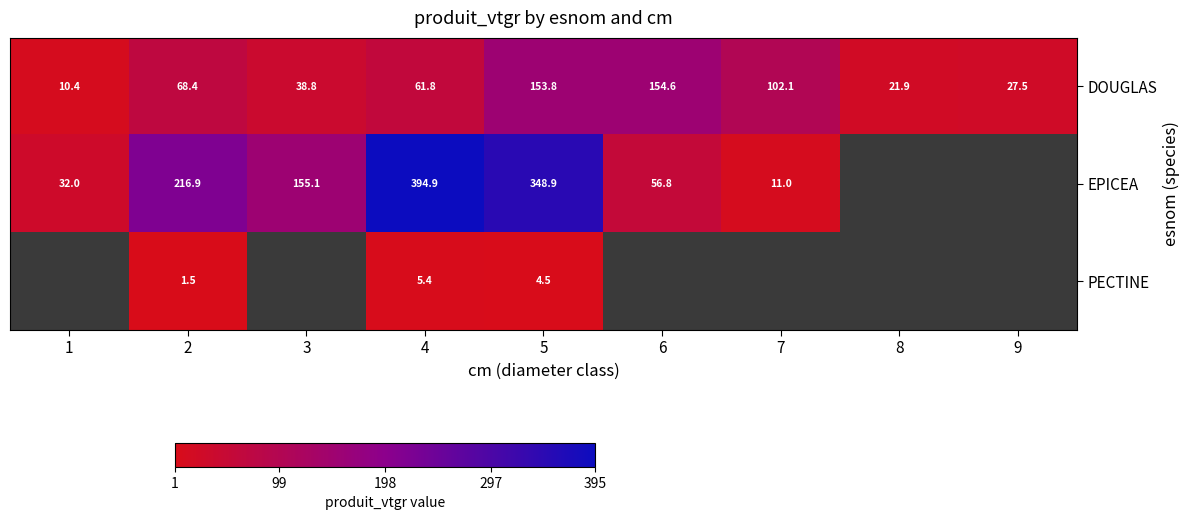

Rank the categories by DOUGLAS value from highest to lowest.

6, 5, 7, 2, 4, 3, 9, 8, 1